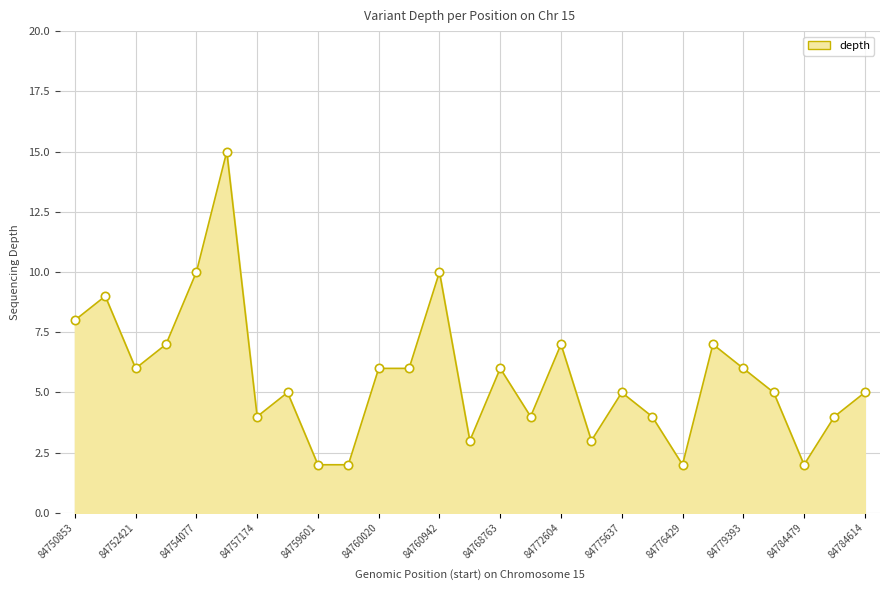

What is the greatest value displayed?

15